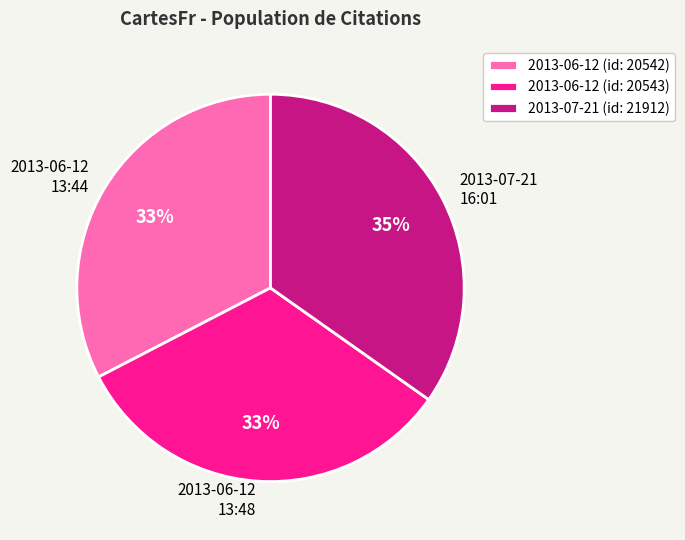

Is there a majority slice in this chart?

No